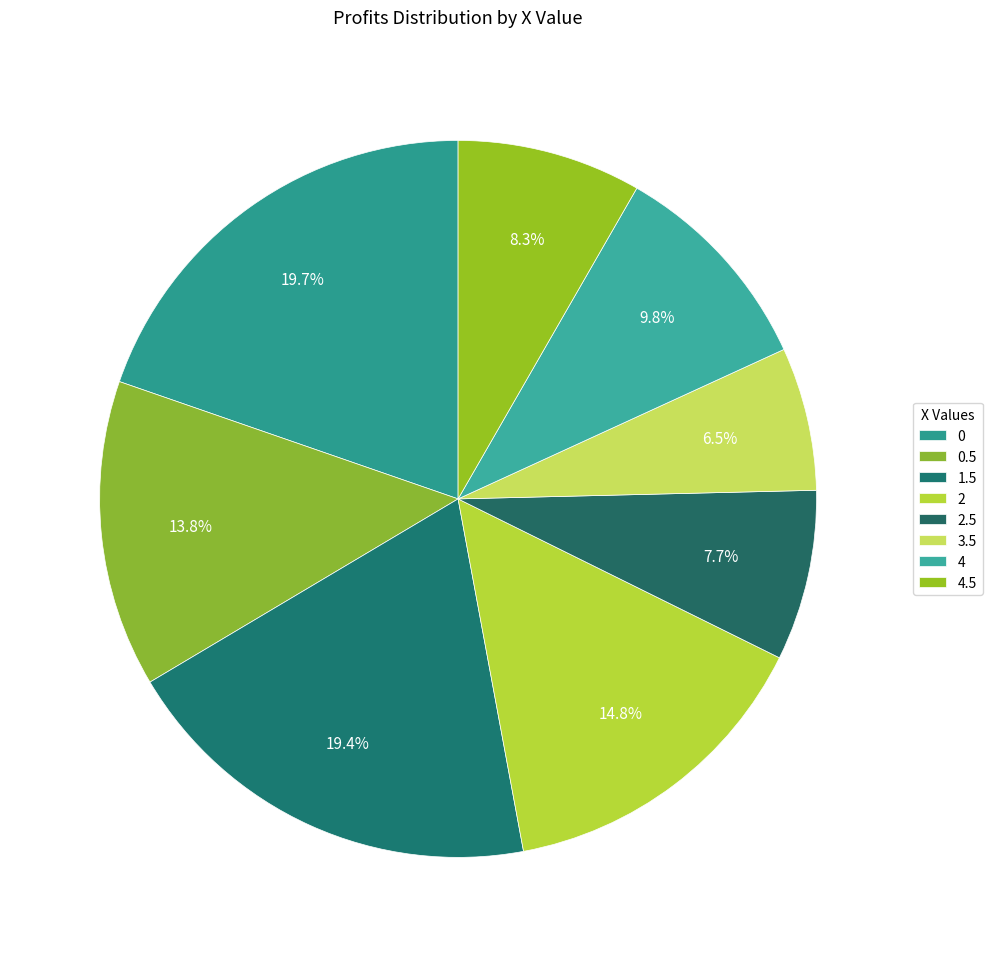

To the nearest percent, what percentage of the pie is 0.5?

14%